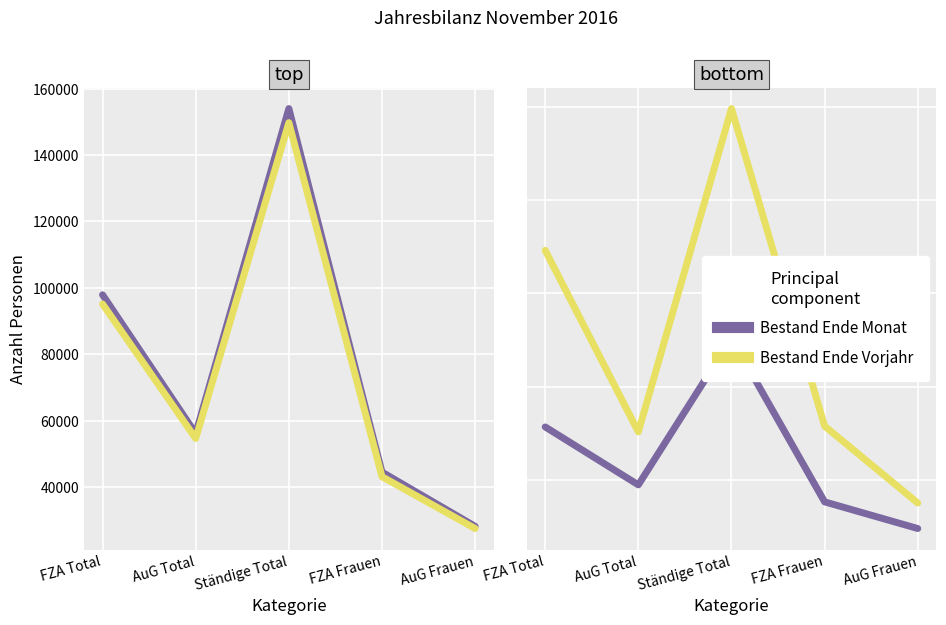

What is the minimum value shown in the chart?

966